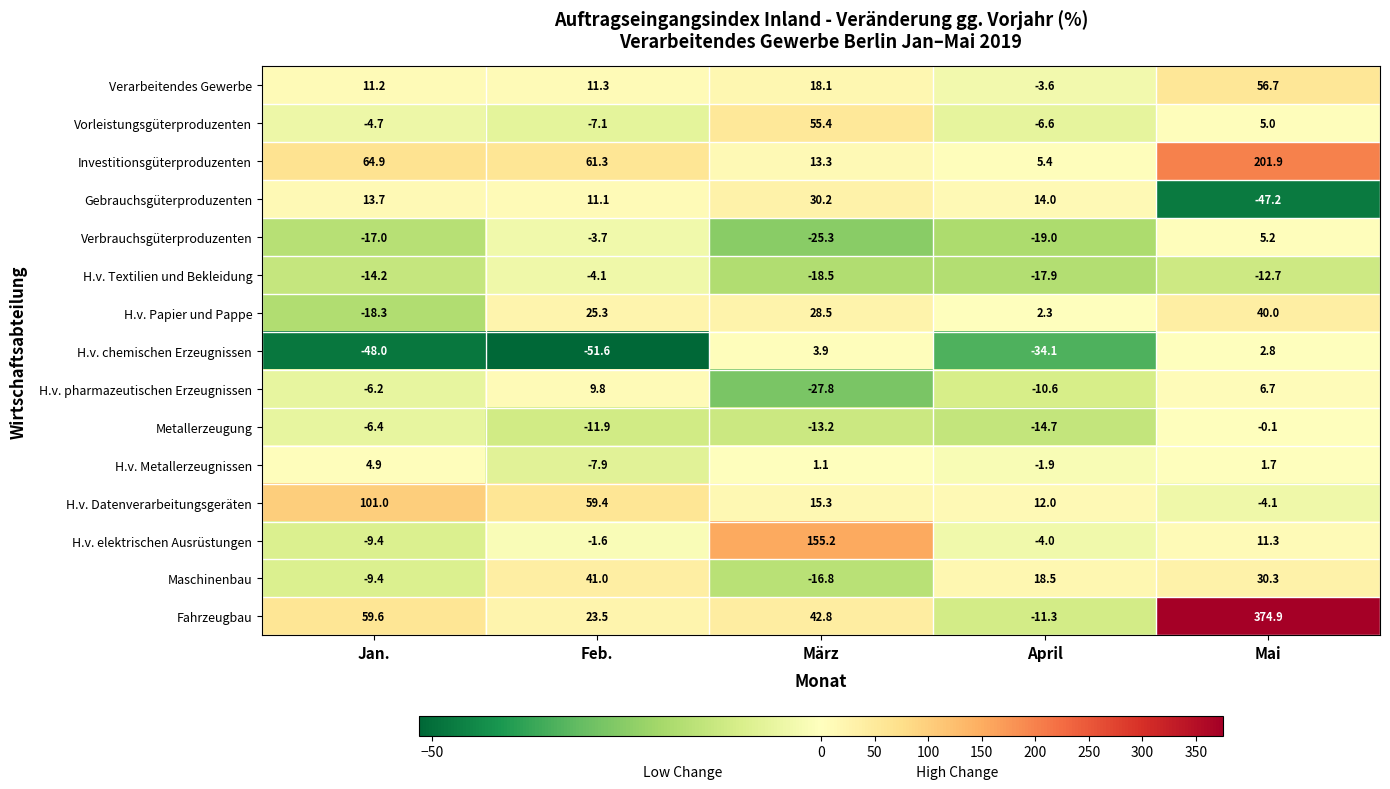

What is the difference between the Gebrauchsgüterproduzenten values at März and April?

16.2